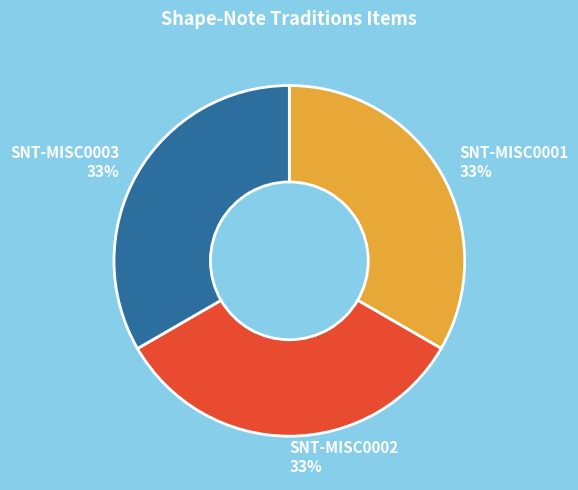

Count the number of slices in the pie.

3